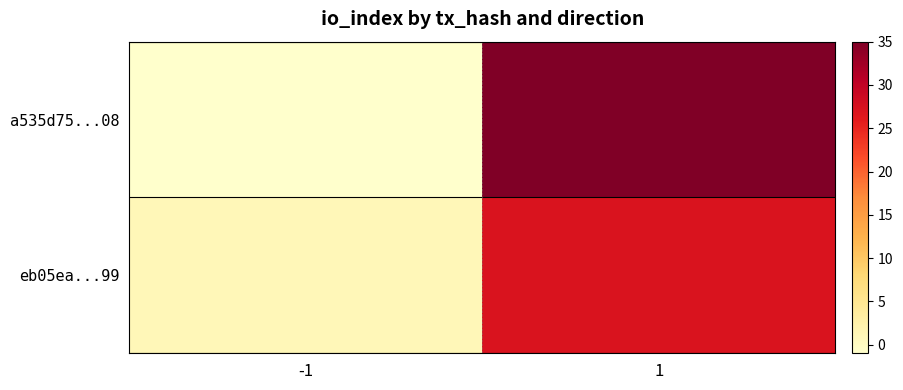

How many series are shown in this chart?

2